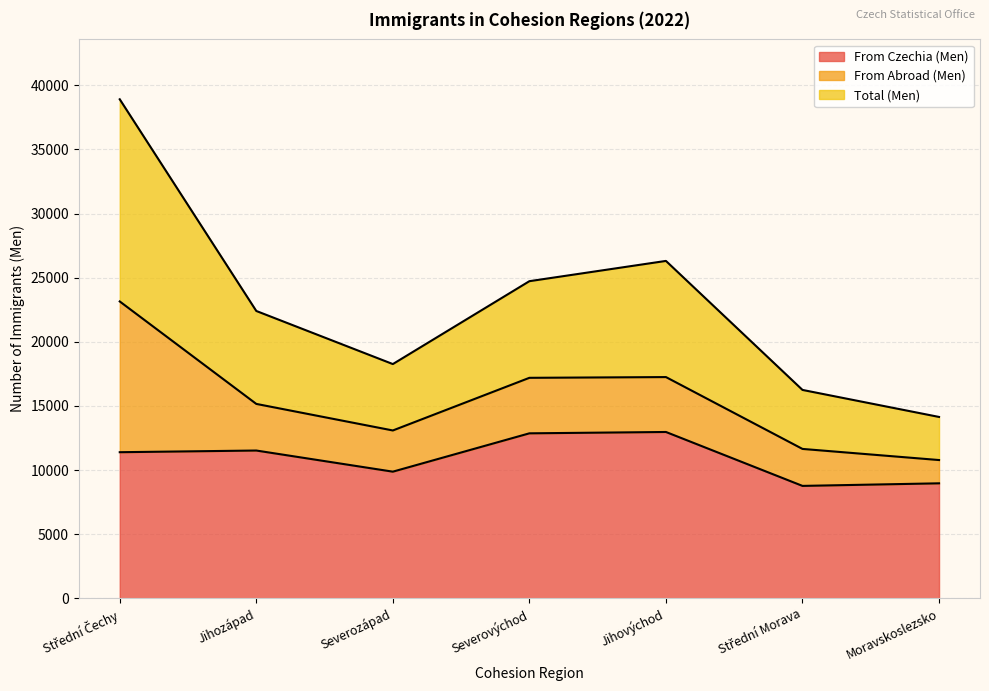

Read the From Czechia (Men) value at Severozápad.

9871